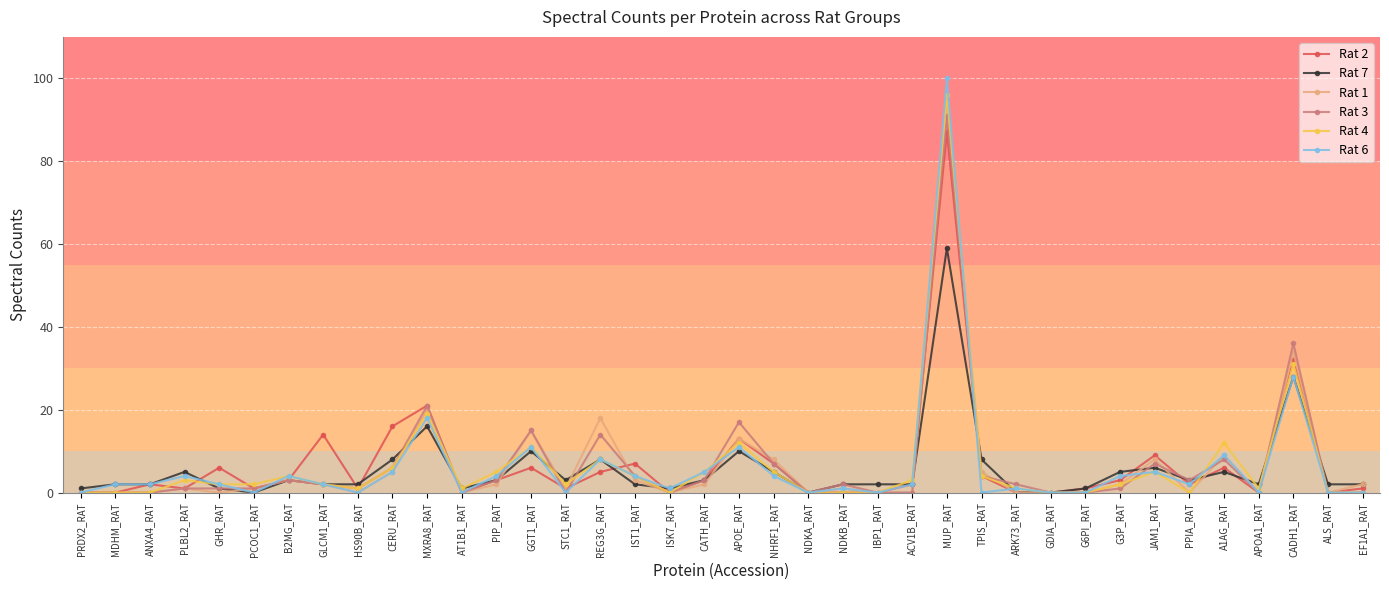

What is the greatest value displayed?

100